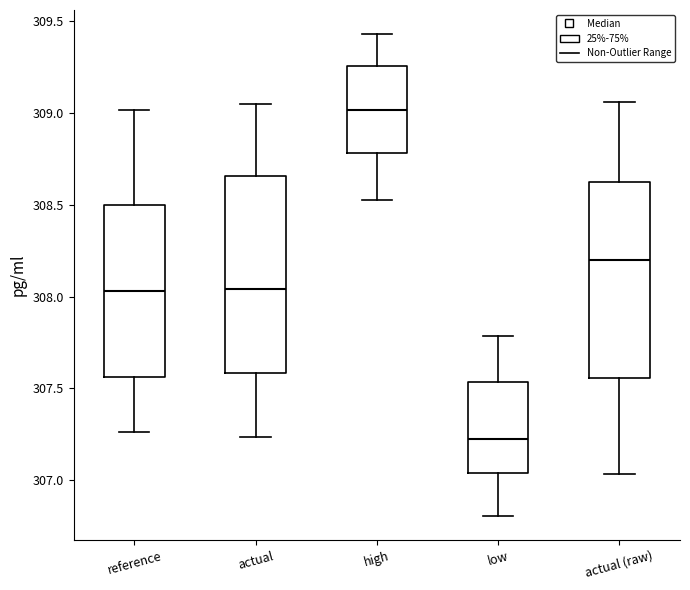

Reading left to right, transcribe this box plot: for each box, give where its median line is, the range the box spans, and where its two whiskers end, as read against the y-axis. The values are not printed on the chart, so give them approximately, as read against the axis.

reference: median 308.05, box 307.55 to 308.50, whiskers 307.25 to 309.00
actual: median 308.05, box 307.60 to 308.65, whiskers 307.25 to 309.05
high: median 309.00, box 308.80 to 309.25, whiskers 308.55 to 309.45
low: median 307.20, box 307.05 to 307.55, whiskers 306.80 to 307.80
actual (raw): median 308.20, box 307.55 to 308.65, whiskers 307.05 to 309.05